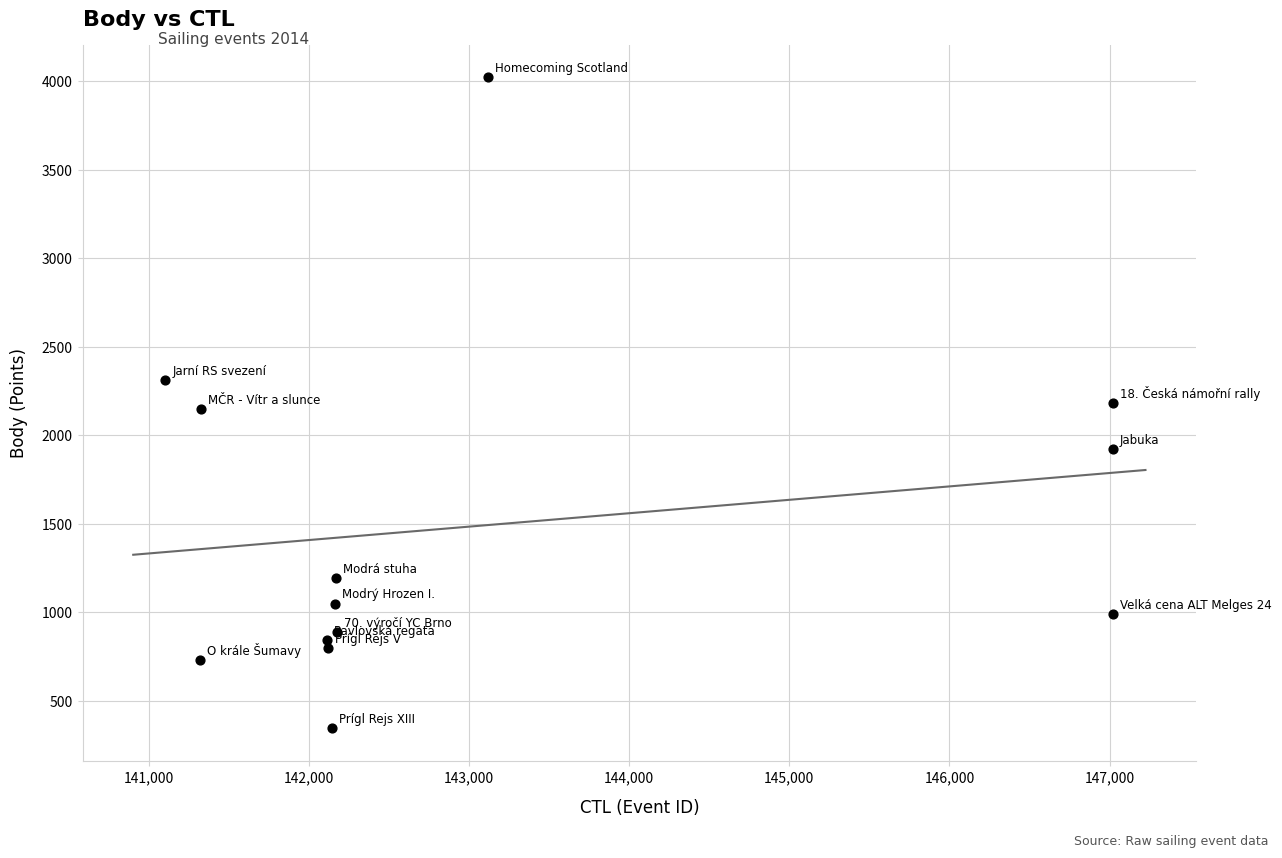

What is the range of X values (max minus min)?

5922